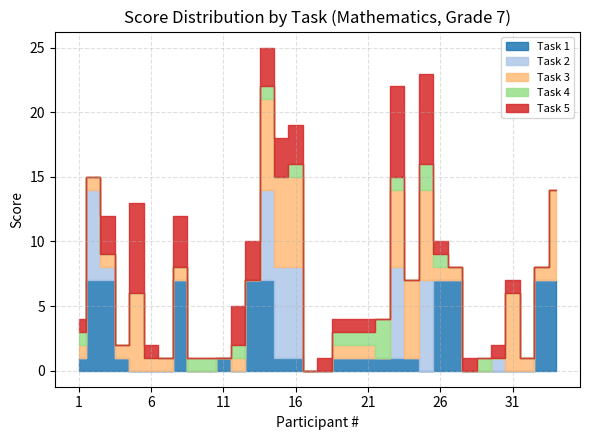

Is it true that Task 3 equals 0 at 9?

True